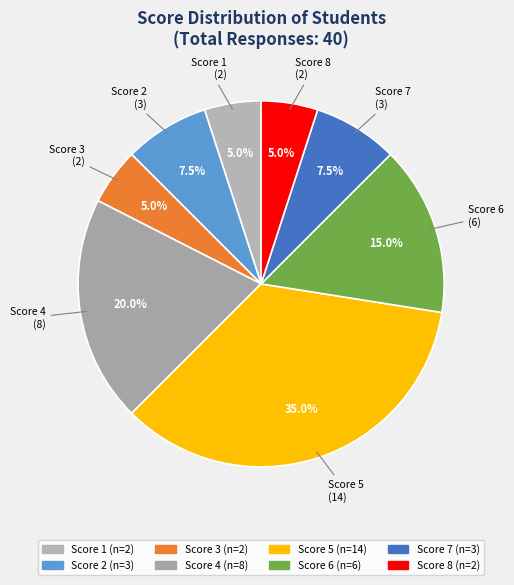

What is the total percentage of Score 5 and Score 1?

40.0%